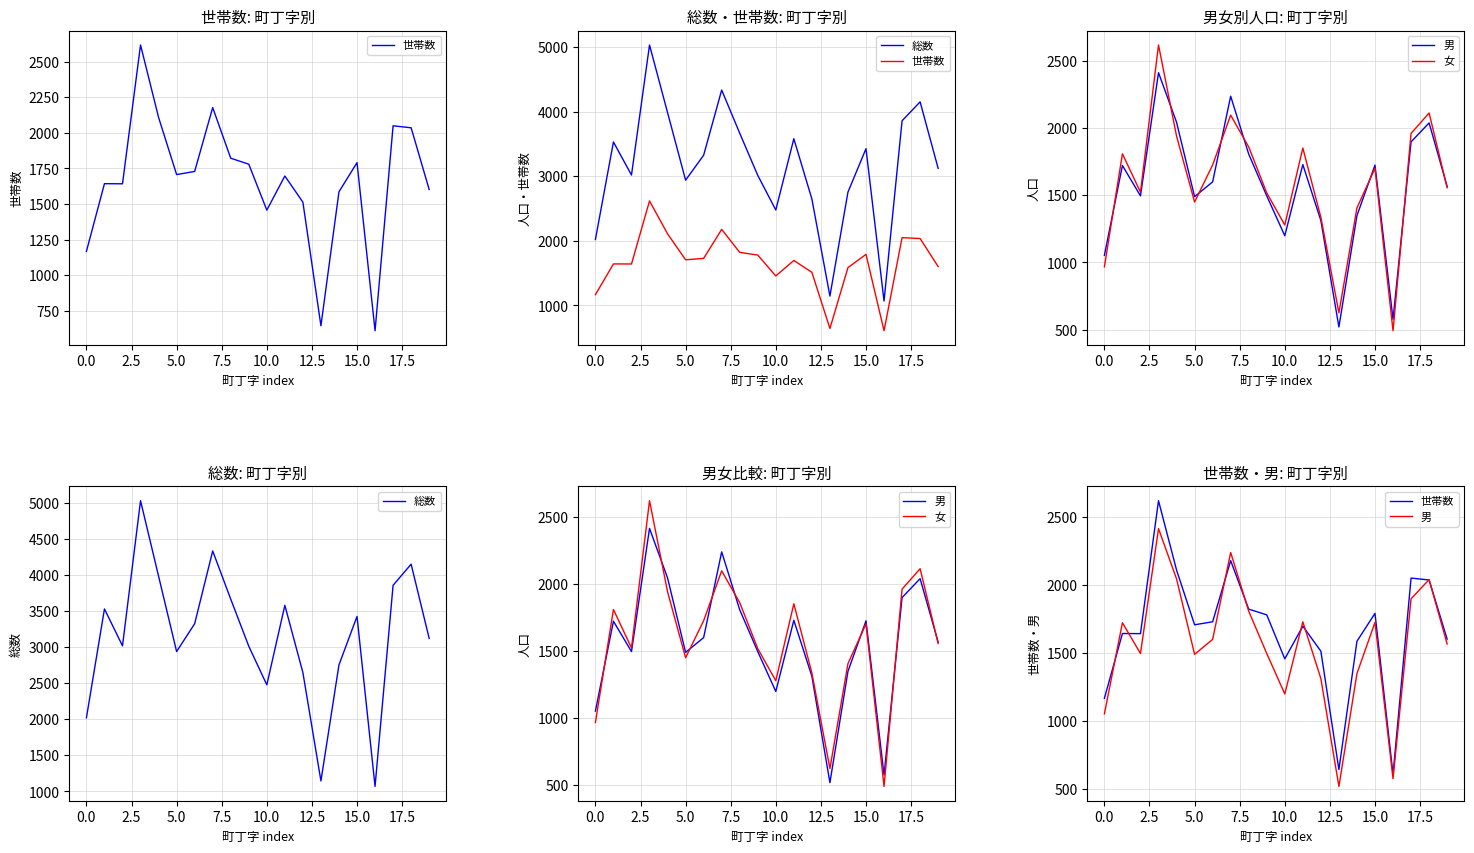

What is the difference between the maximum and second lowest values in the 総数 series?

3887